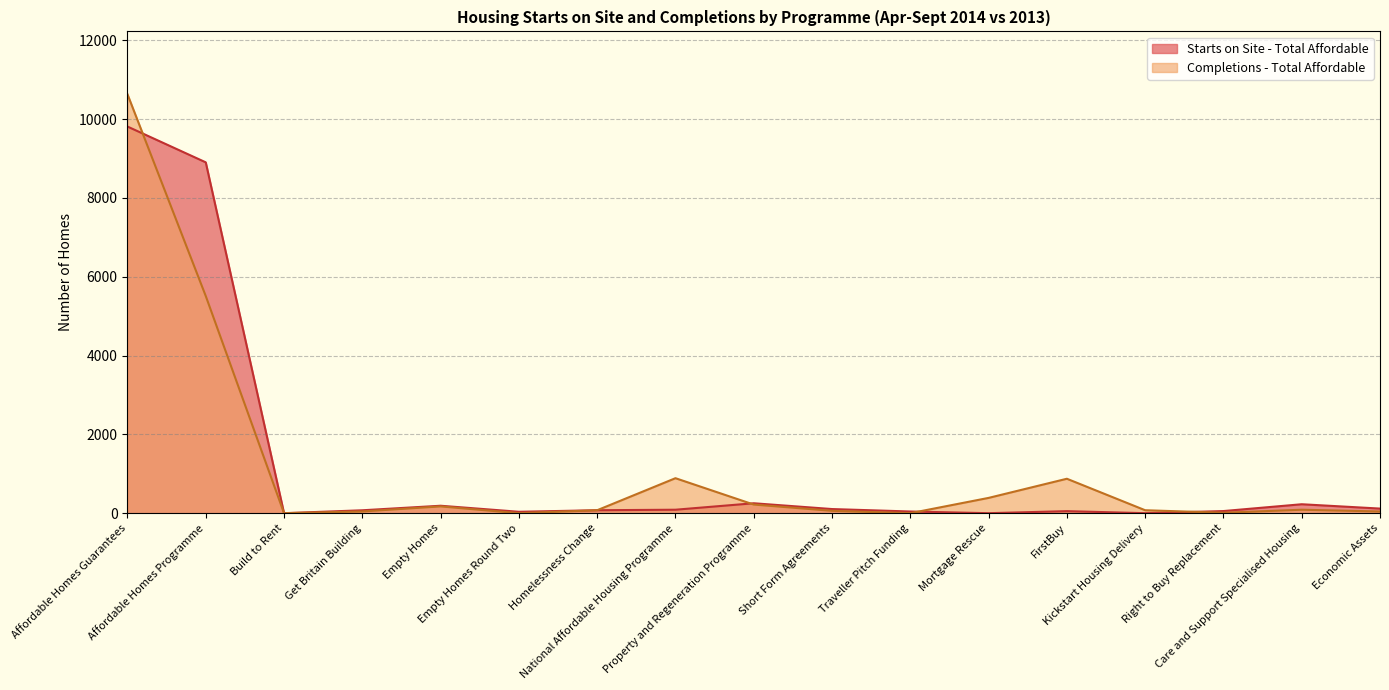

What are all the series names shown in the legend?

Starts on Site - Total Affordable, Completions - Total Affordable